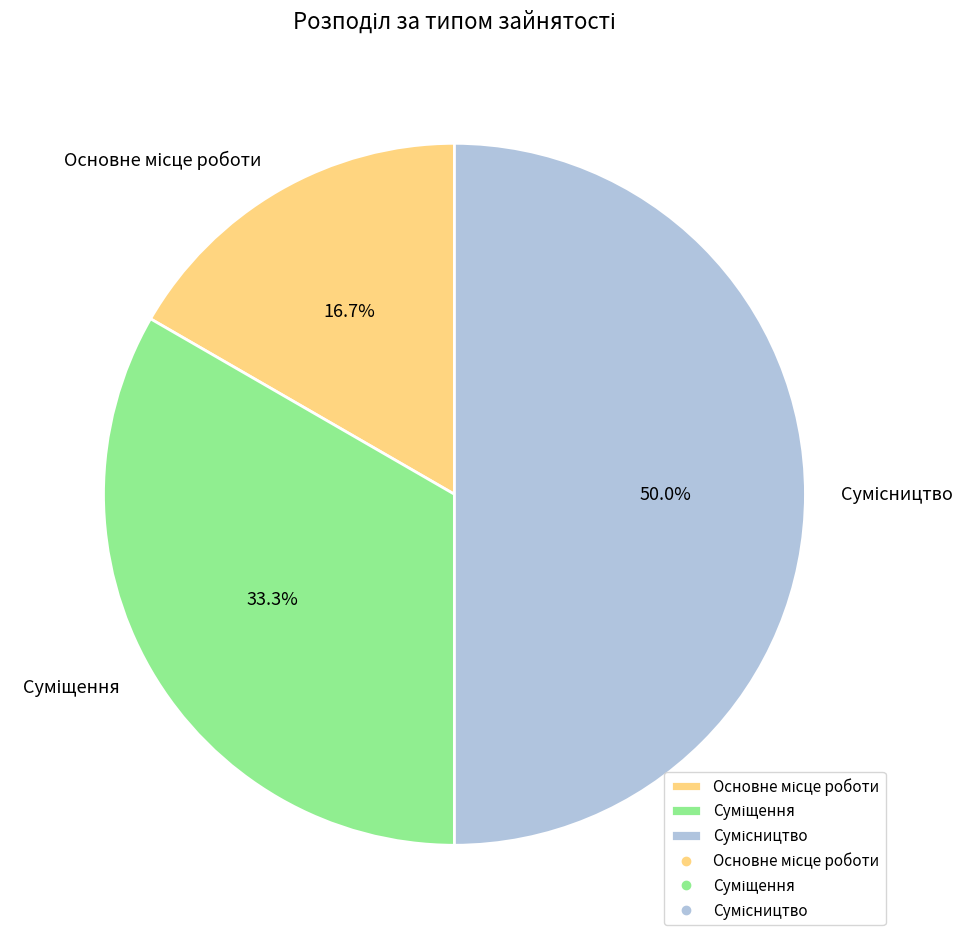

To the nearest percent, what is the difference between the largest and smallest slice percentages?

33%